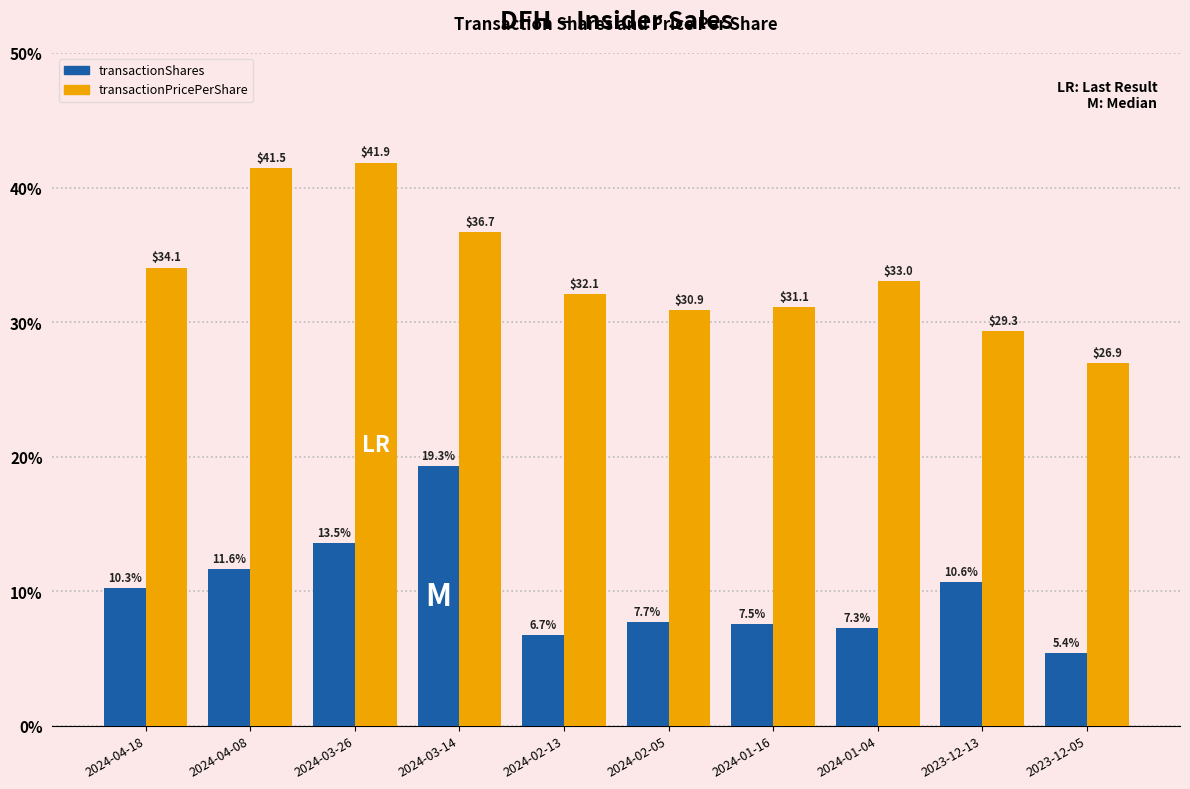

Which series has the widest spread of values?

transactionPricePerShare